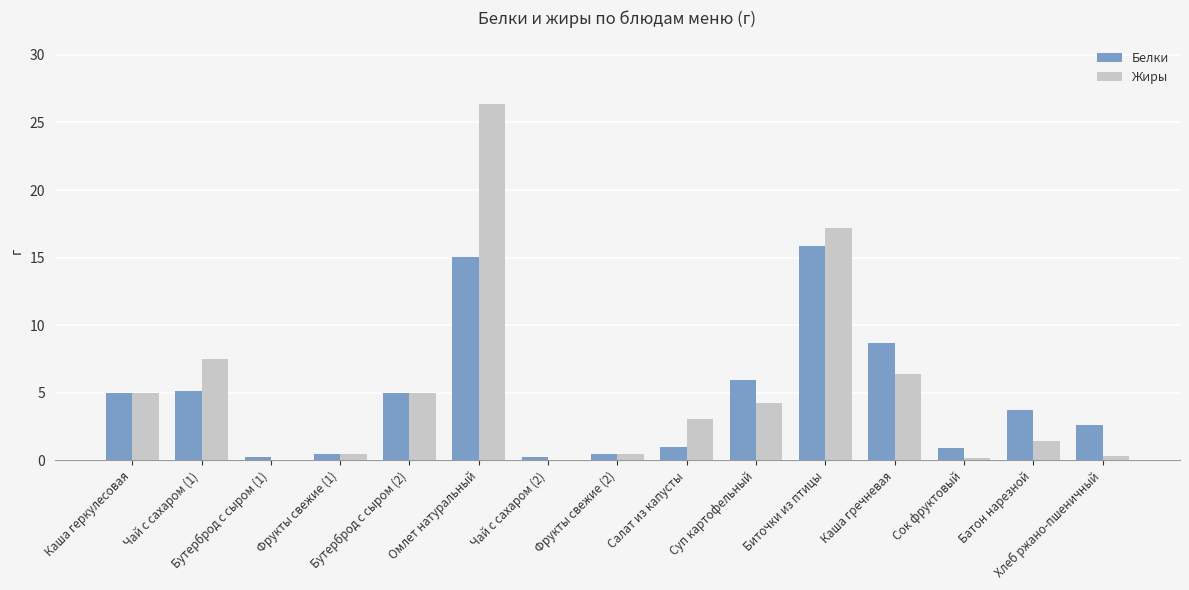

What is the sum of all Белки values?

70.3